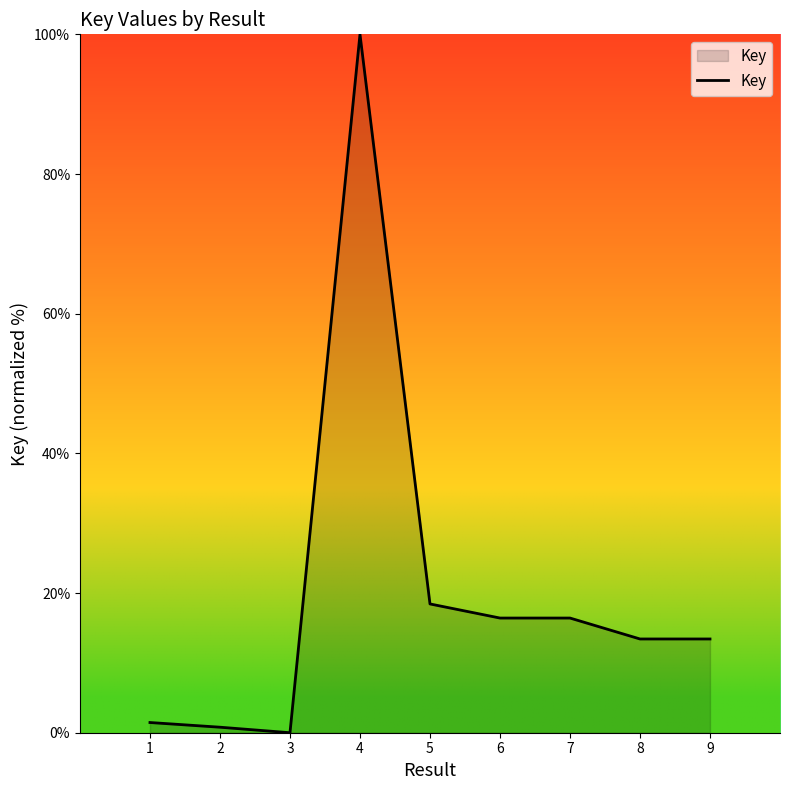

True or false: the data shows 13.4 at 8.

True